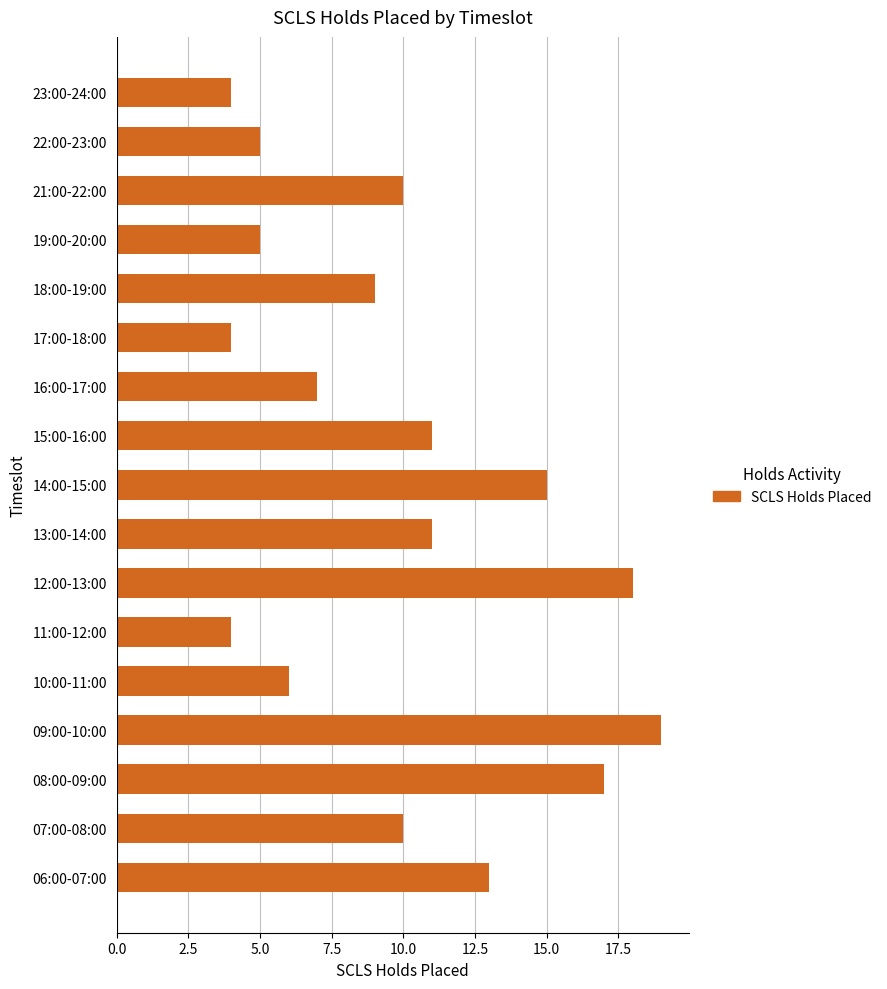

True or false: the data shows 7 at 15:00-16:00.

False